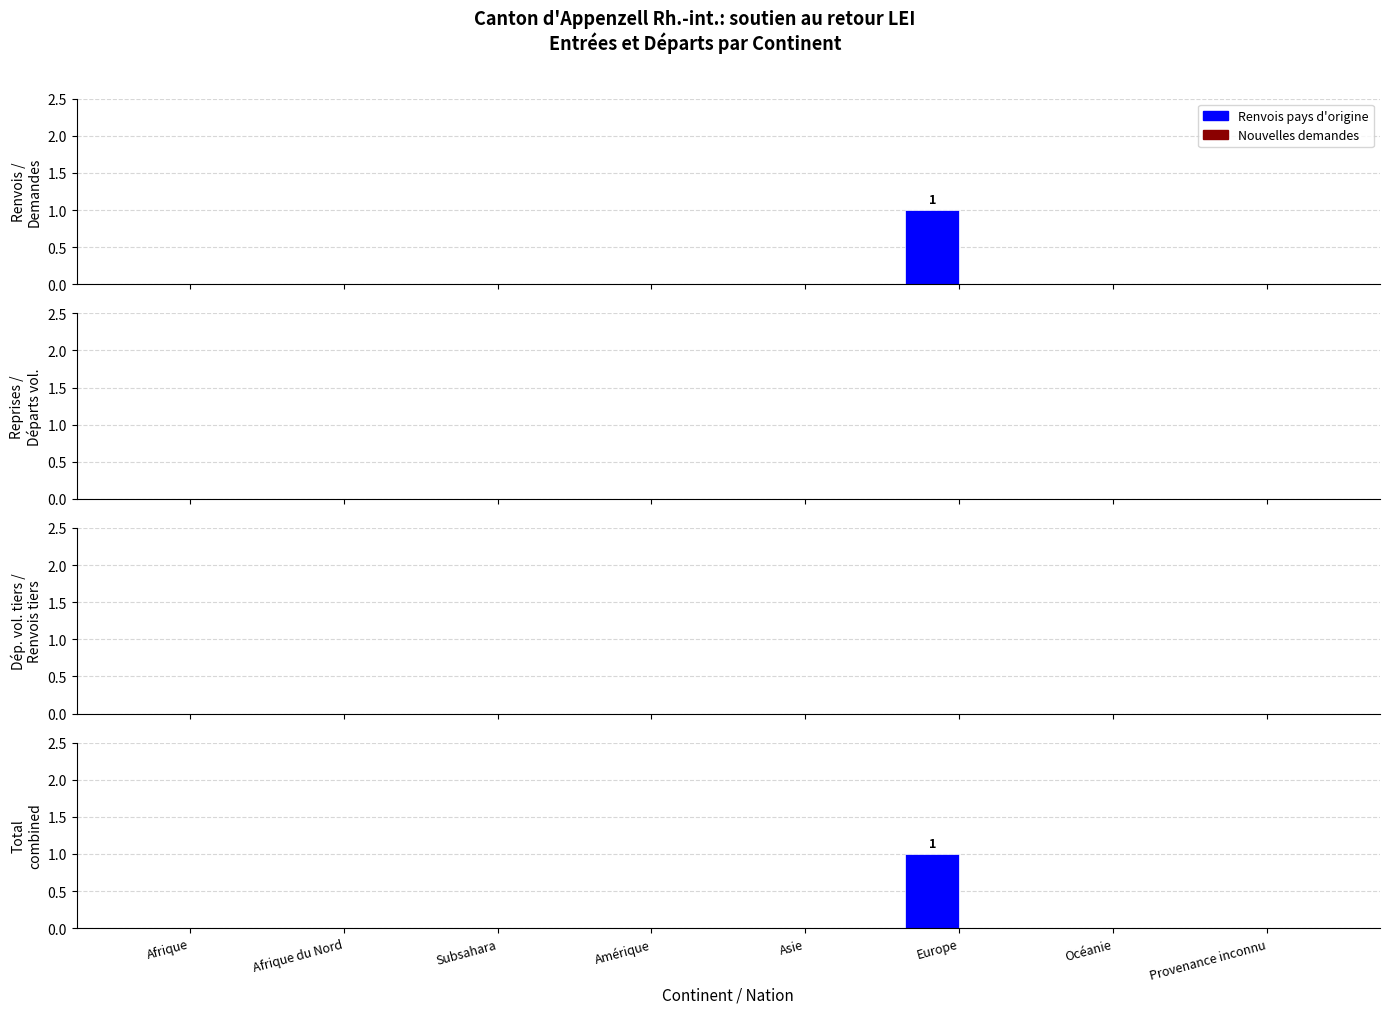

What is the label of the 6th bar from the left?

Europe